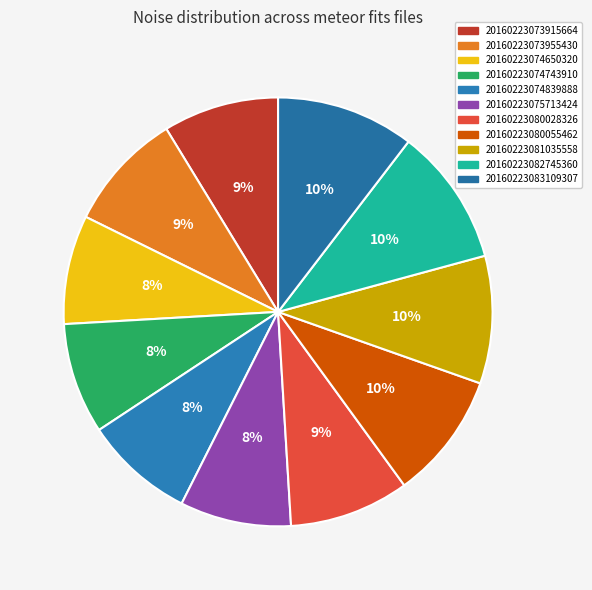

Is it true that 20160223074650320 is 18% of the pie?

False